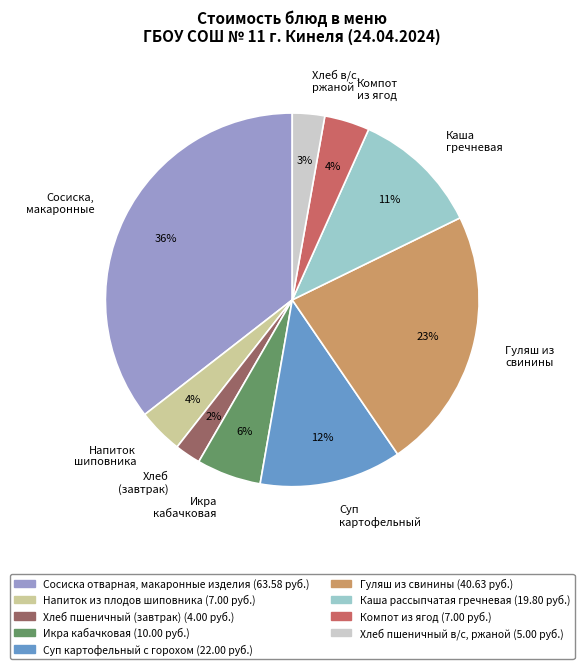

Which category has the biggest portion of the pie?

Сосиска, макаронные